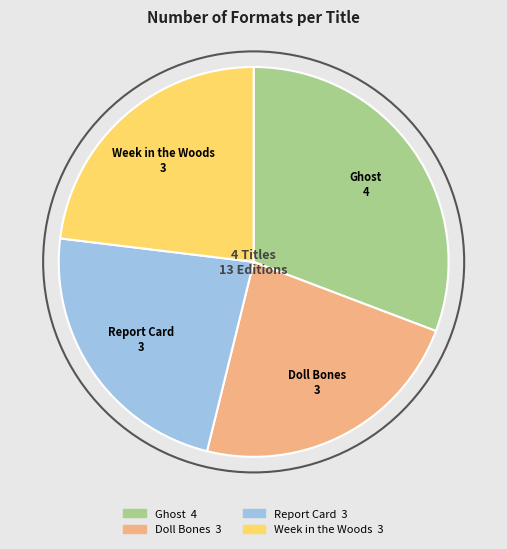

What is the largest slice in the pie chart?

Ghost